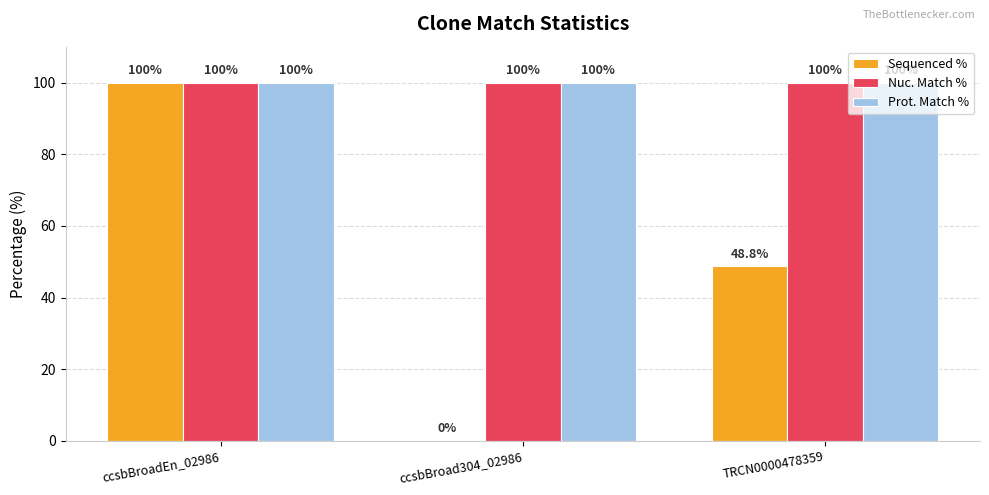

The Sequenced % series shows 17.1 at TRCN0000478359. True or false?

False